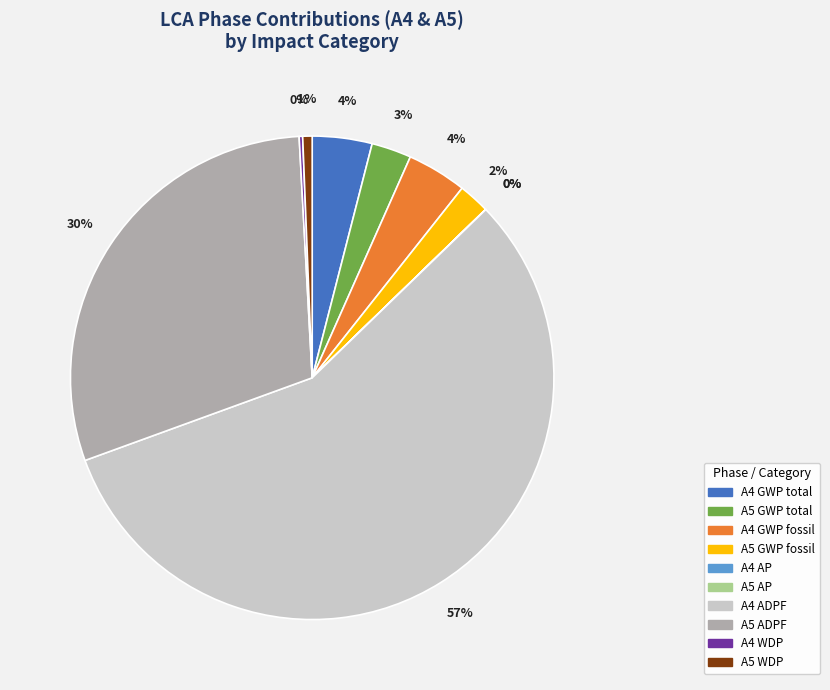

Does any single category account for the majority?

Yes